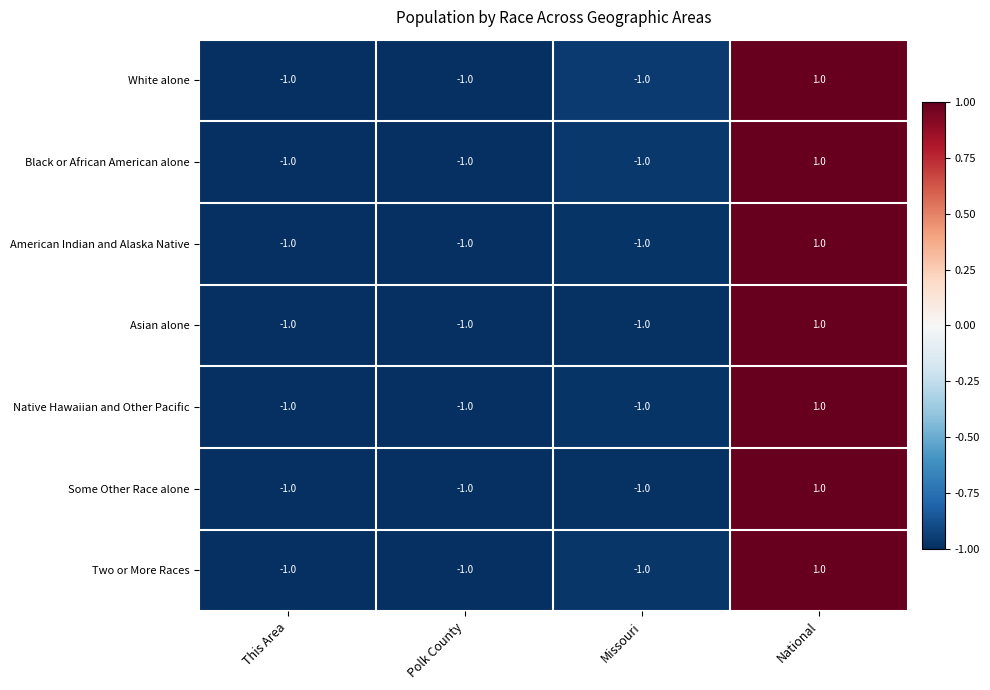

What is the total value across all series at National?

7